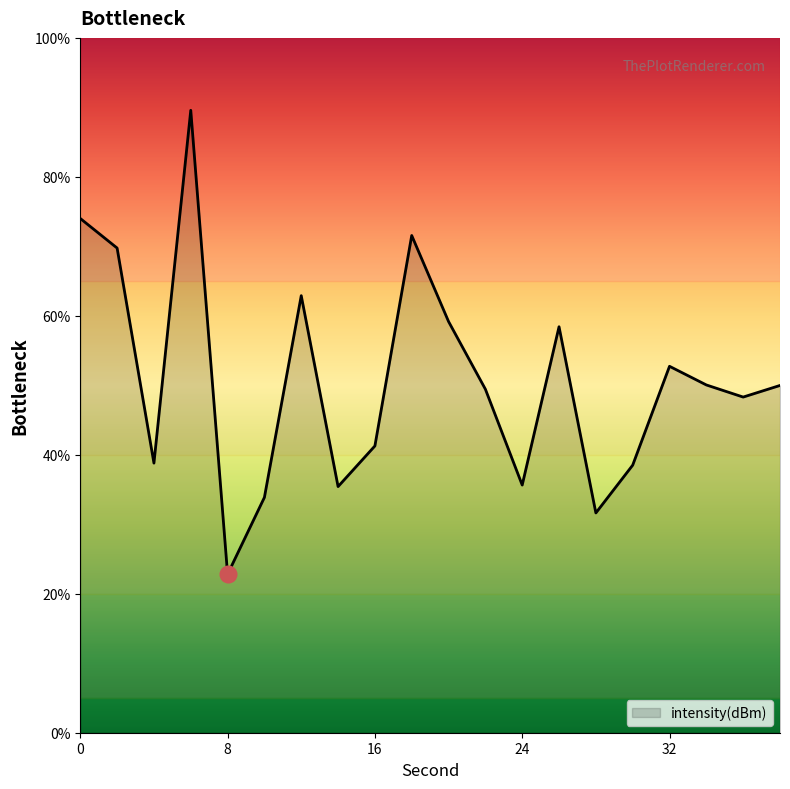

What is the maximum value shown in the chart?

89.6